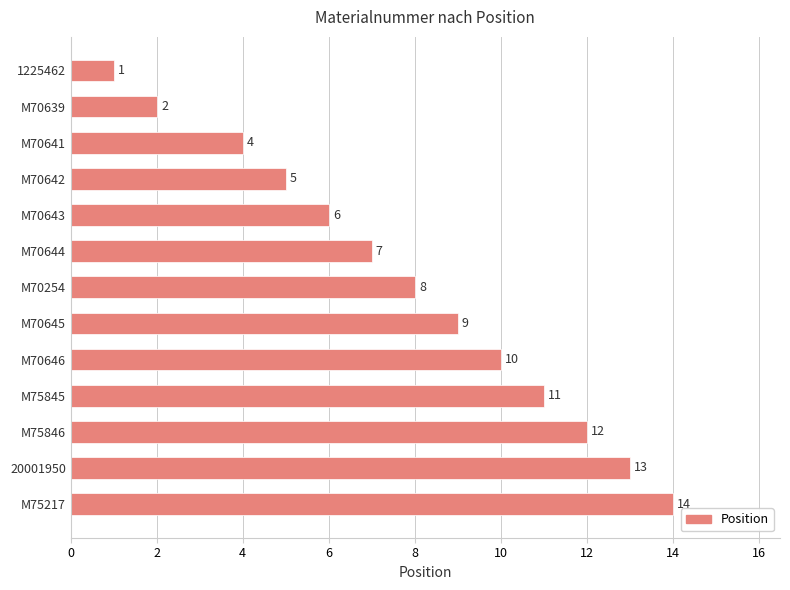

What is the change in value from M70643 to M70644?

+1